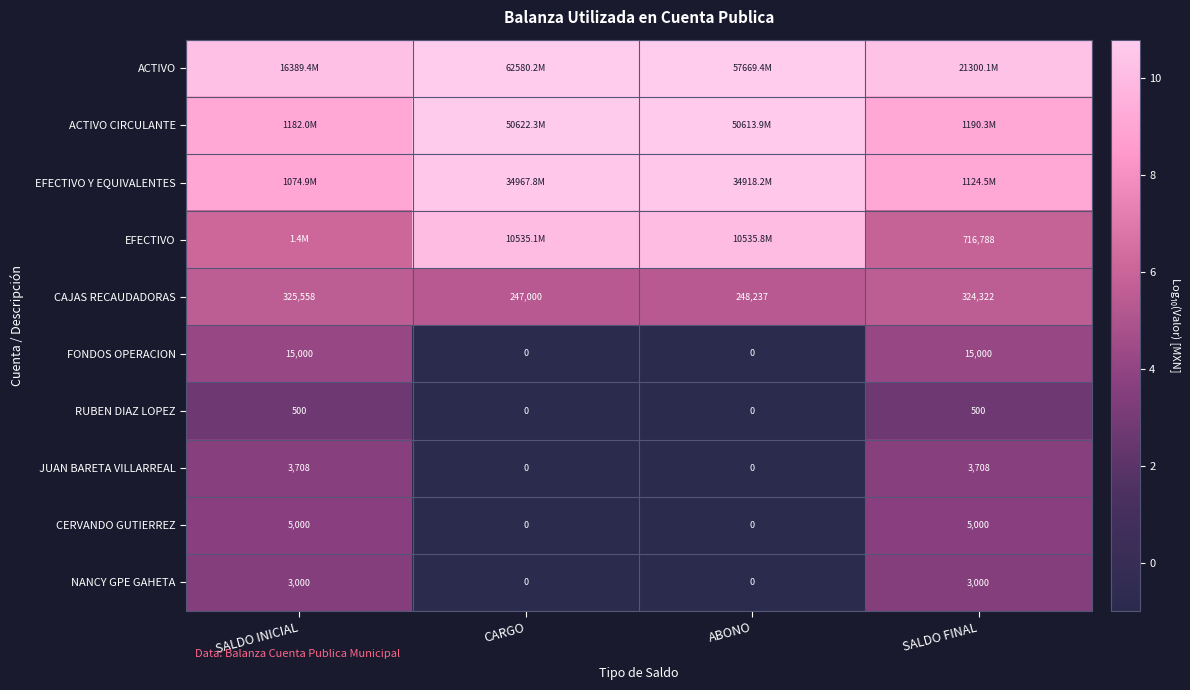

True or false: NANCY GPE GAHETA has a value of 1.5 at SALDO INICIAL.

False